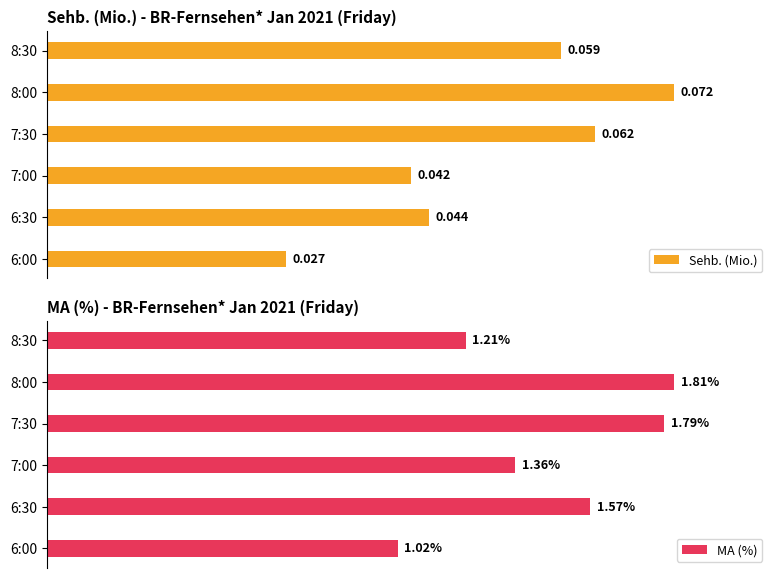

Which series has the largest total across all categories?

MA (%)